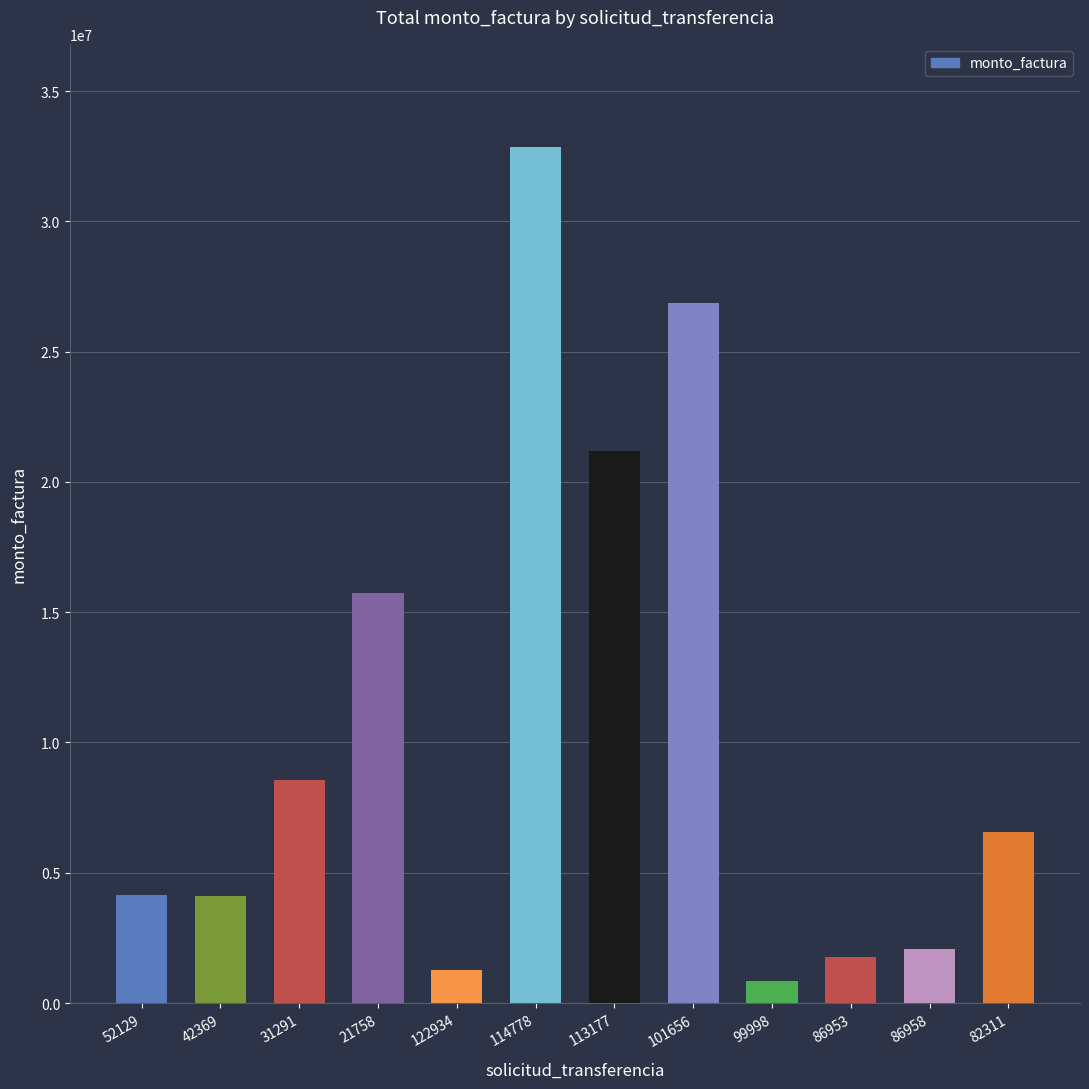

What is the difference between the maximum and minimum values?

32023402